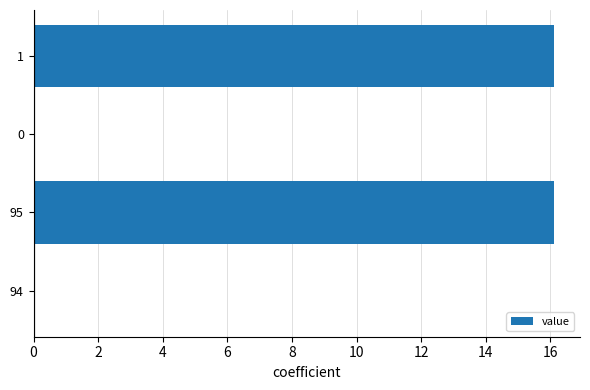

What is the greatest value displayed?

16.1